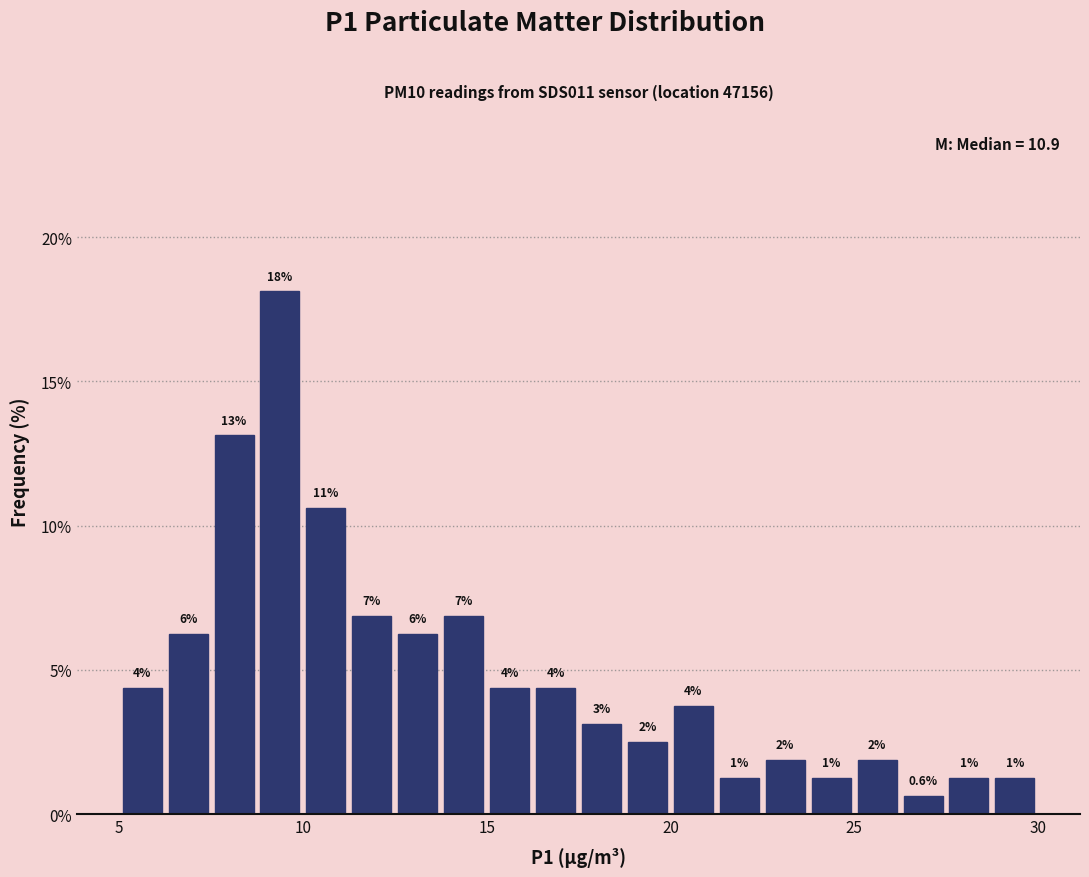

Read against the x-axis, roughly where is the centre of the tallest bar?

9.5